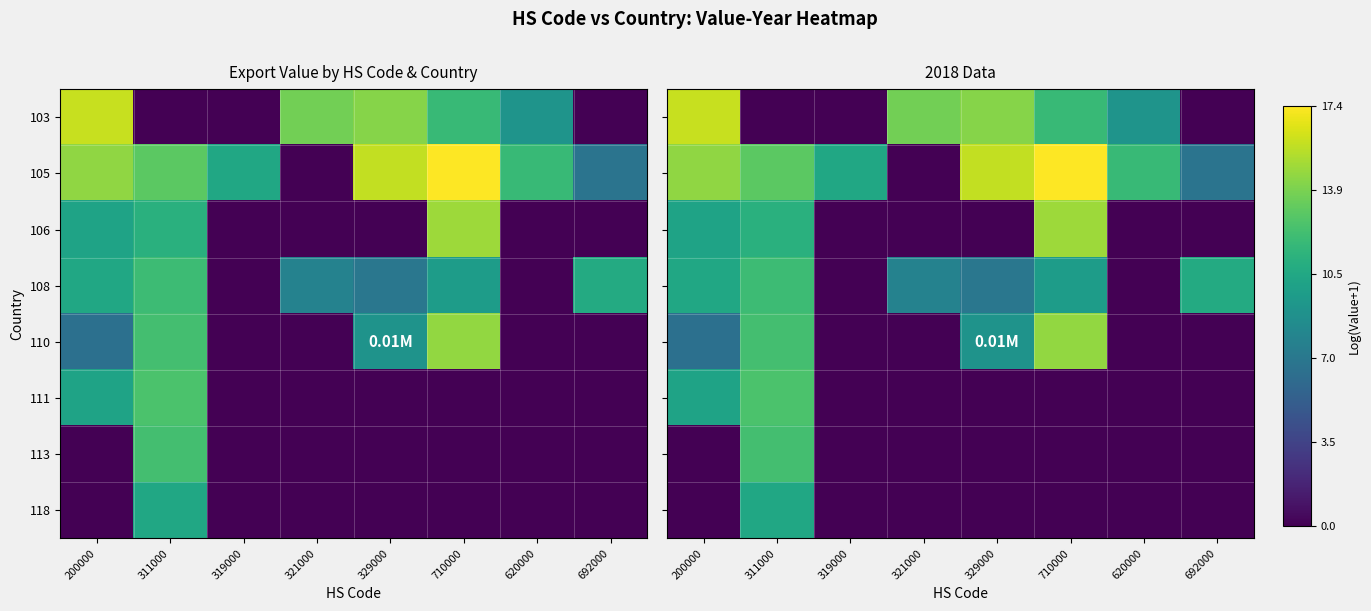

Is it true that 118 equals 0.0 at 321000?

True